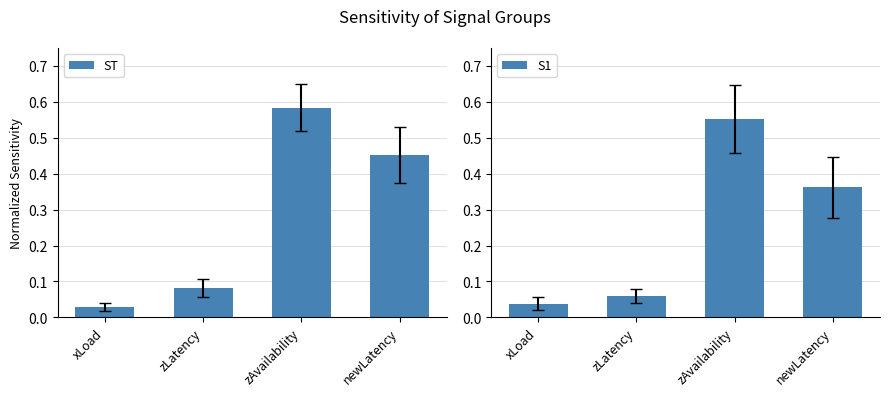

What is the average value of the ST series?

0.3